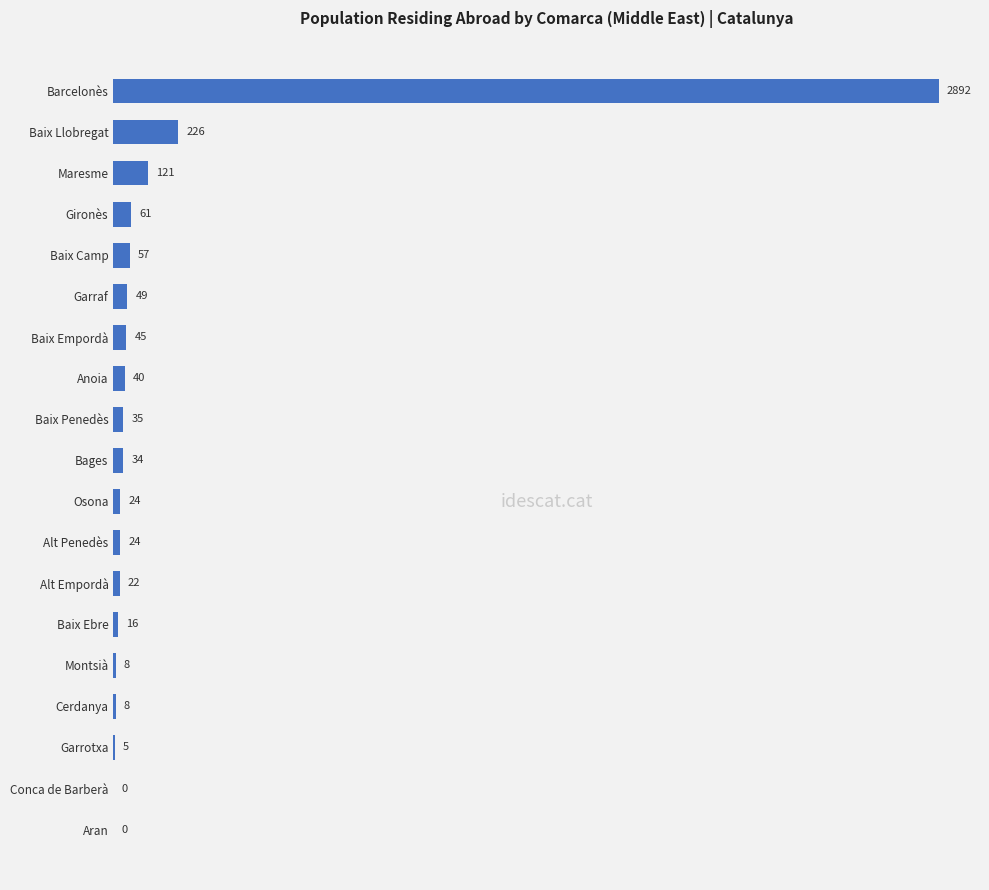

Reading bottom to top, list all the values displayed in this chart.

Aran=0	Conca de Barberà=0	Garrotxa=5	Cerdanya=8	Montsià=8	Baix Ebre=16	Alt Empordà=22	Alt Penedès=24	Osona=24	Bages=34	Baix Penedès=35	Anoia=40	Baix Empordà=45	Garraf=49	Baix Camp=57	Gironès=61	Maresme=121	Baix Llobregat=226	Barcelonès=2892